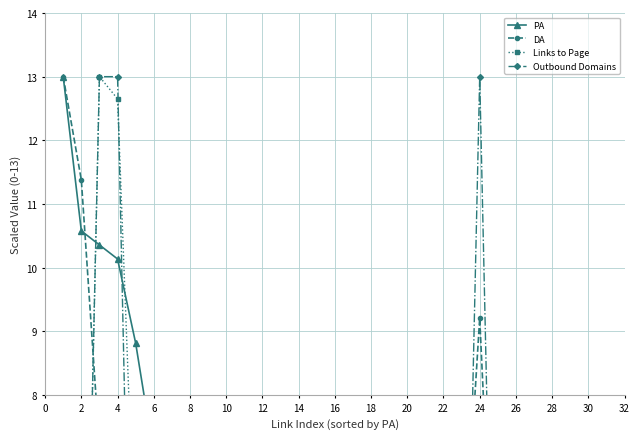

What is the approximate value of DA at 6?

6.6